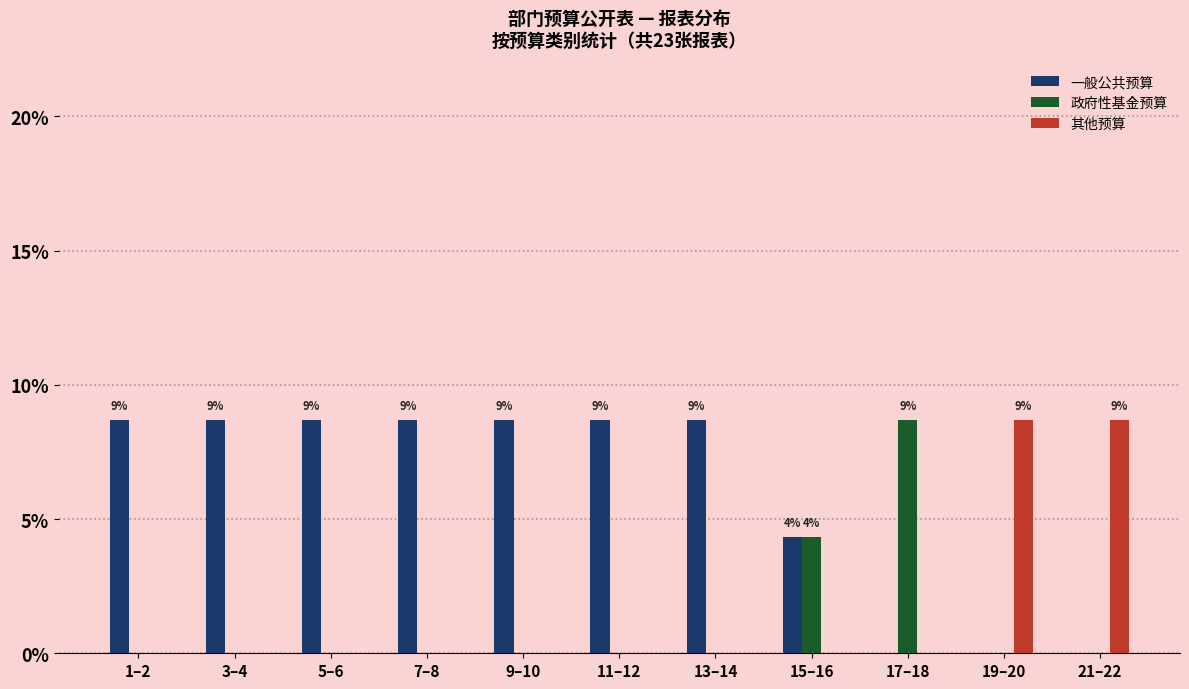

Which series has the largest total across all categories?

一般公共预算